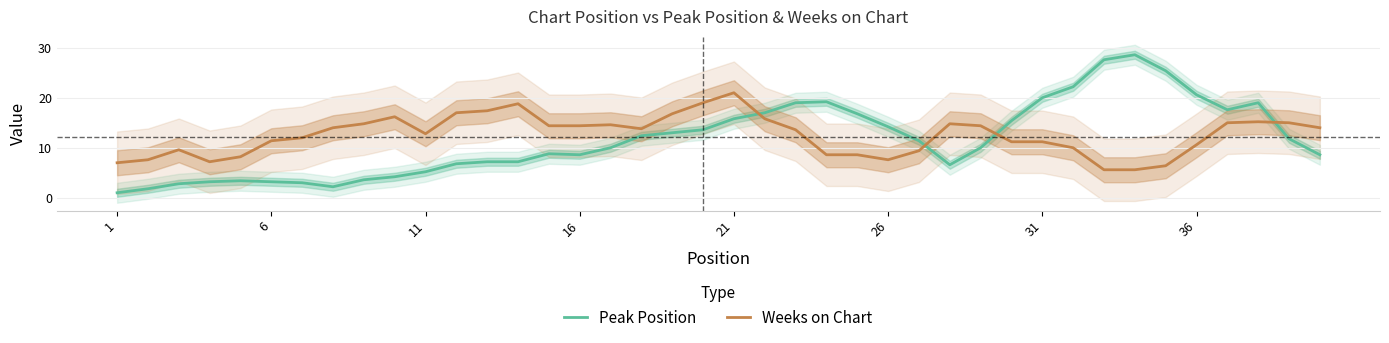

True or false: Weeks on Chart has more than 1 interior local peaks.

True